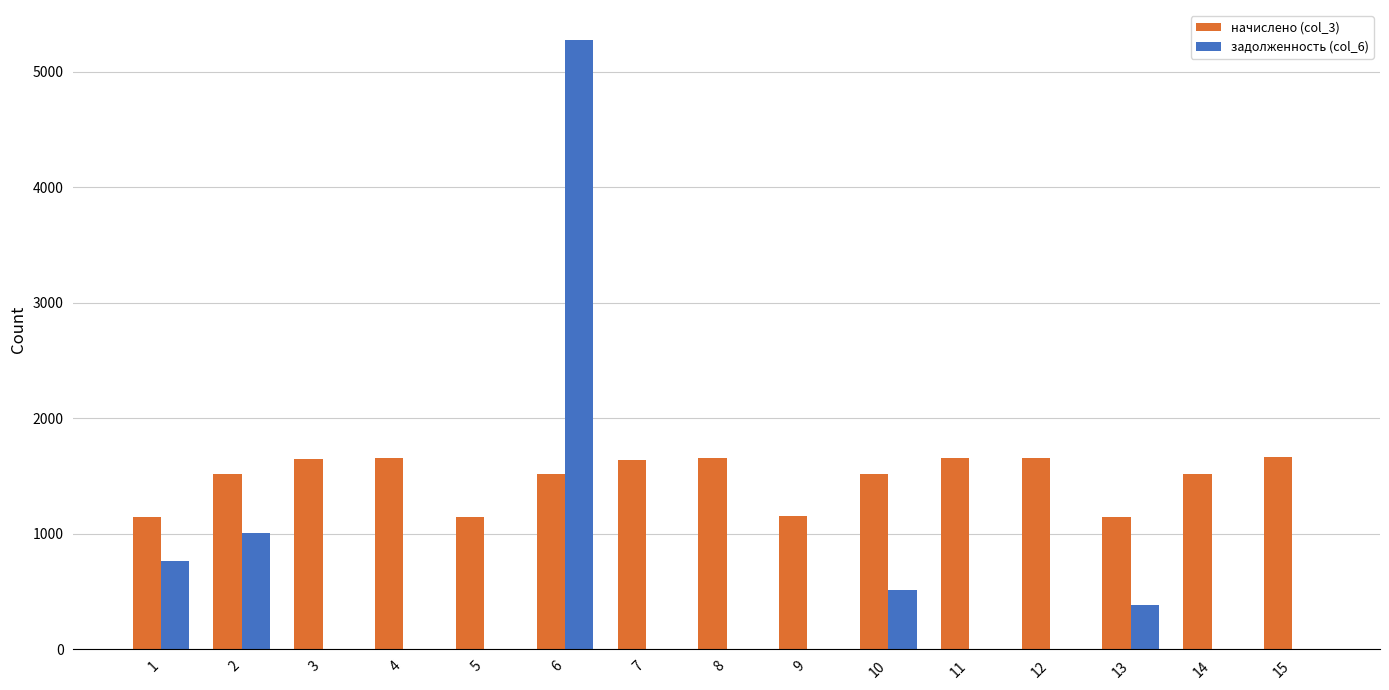

The начислено (col_3) series shows 1519.0 at 2. True or false?

True